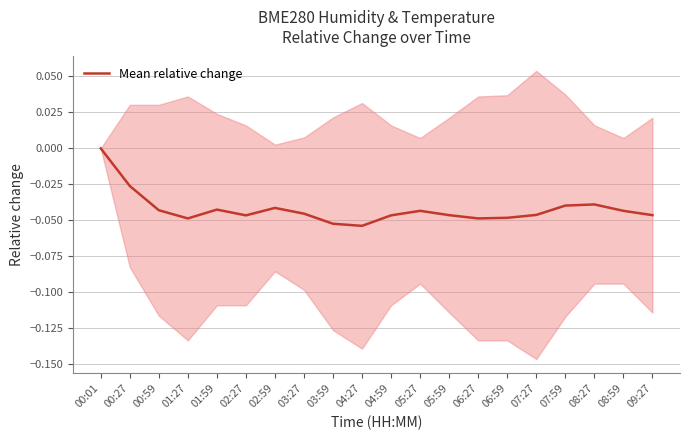

The value at 00:27 is -0.0. True or false?

False